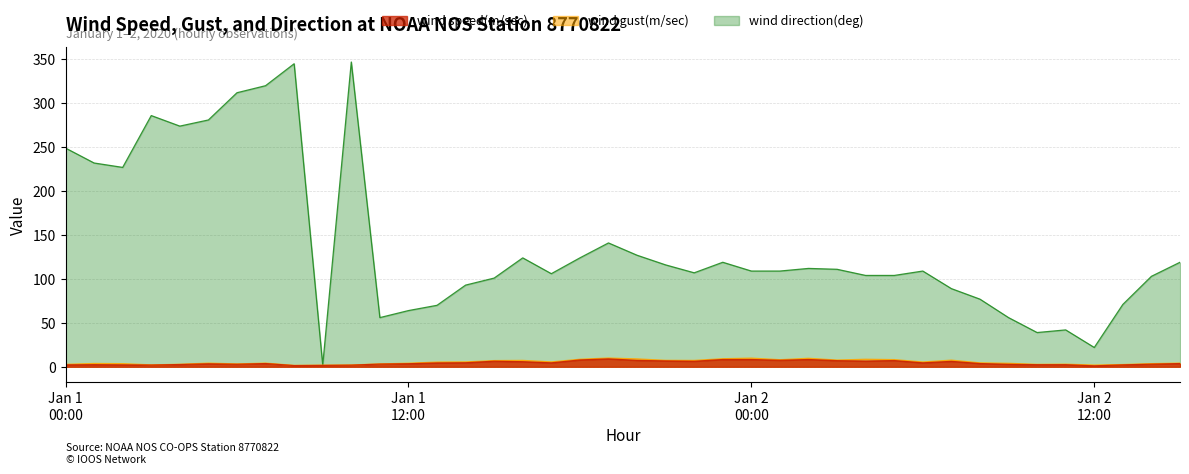

What is the value of the wind direction(deg) point at the 26th from the left?

109.0